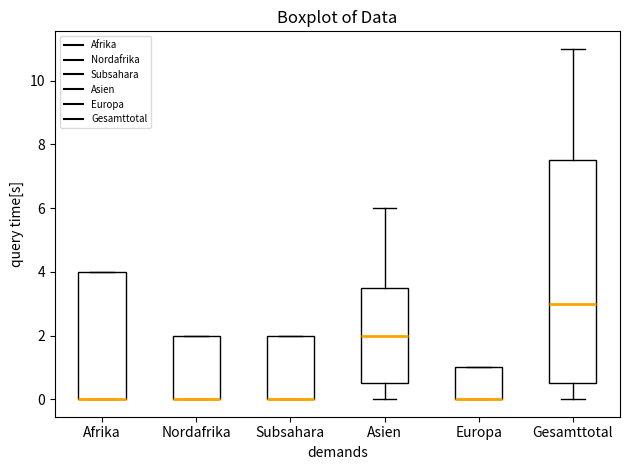

Reading left to right, read every box against the y-axis: the position of its median line, the range the box covers, and the ends of its whiskers. The values are not printed on the chart, so give them approximately, as read against the axis.

Afrika: median 0.0 (drawn on the box's lower edge), box 0.0 to 4.0, whiskers 0.0 to 4.0
Nordafrika: median 0.0 (drawn on the box's lower edge), box 0.0 to 2.0, whiskers 0.0 to 2.0
Subsahara: median 0.0 (drawn on the box's lower edge), box 0.0 to 2.0, whiskers 0.0 to 2.0
Asien: median 2.0, box 0.6 to 3.6, whiskers 0.0 to 6.0
Europa: median 0.0 (drawn on the box's lower edge), box 0.0 to 1.0, whiskers 0.0 to 1.0
Gesamttotal: median 3.0, box 0.6 to 7.6, whiskers 0.0 to 11.0